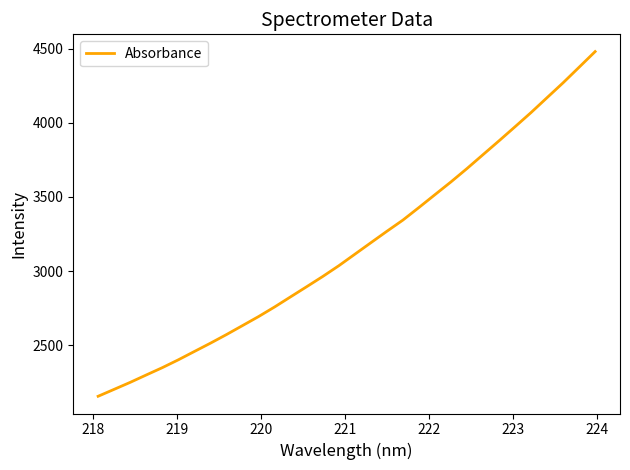

How many lines are shown in the chart?

1